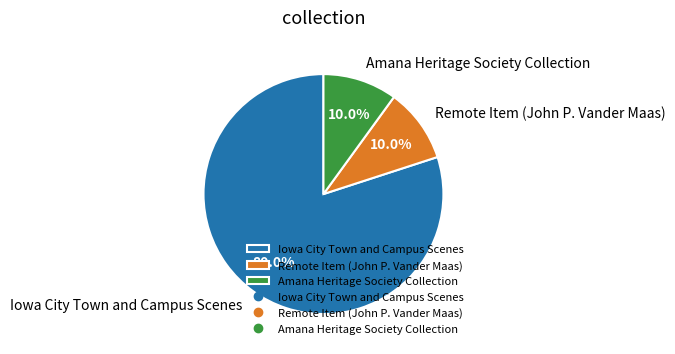

Which category has the biggest portion of the pie?

Iowa City Town and Campus Scenes